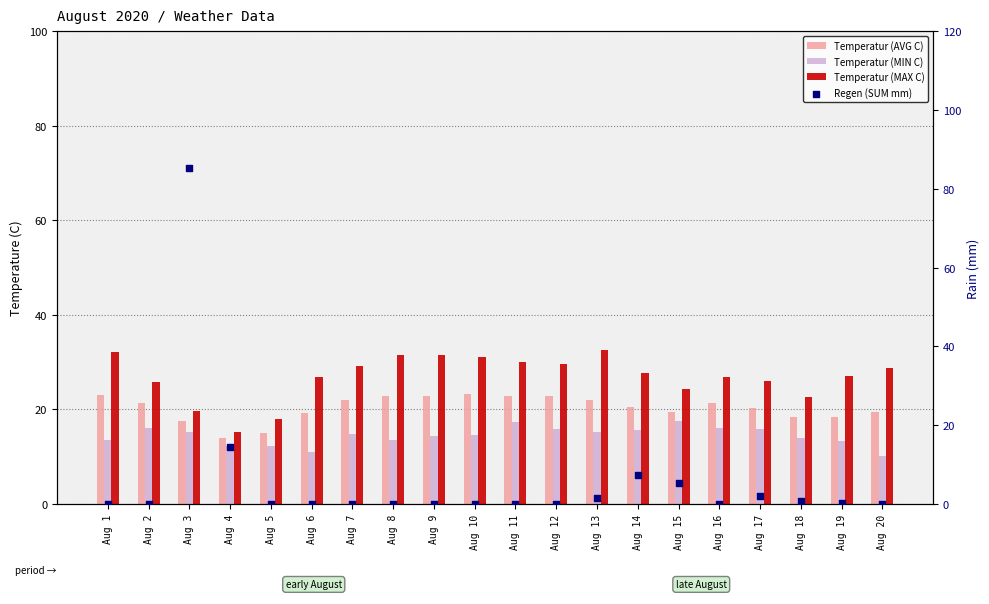

At how many categories does at least one series exceed 57?

1